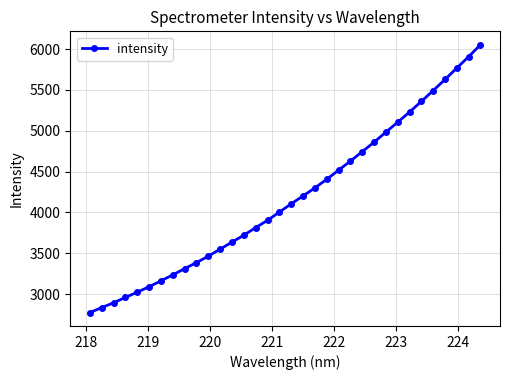

What is the greatest value displayed?

6053.0